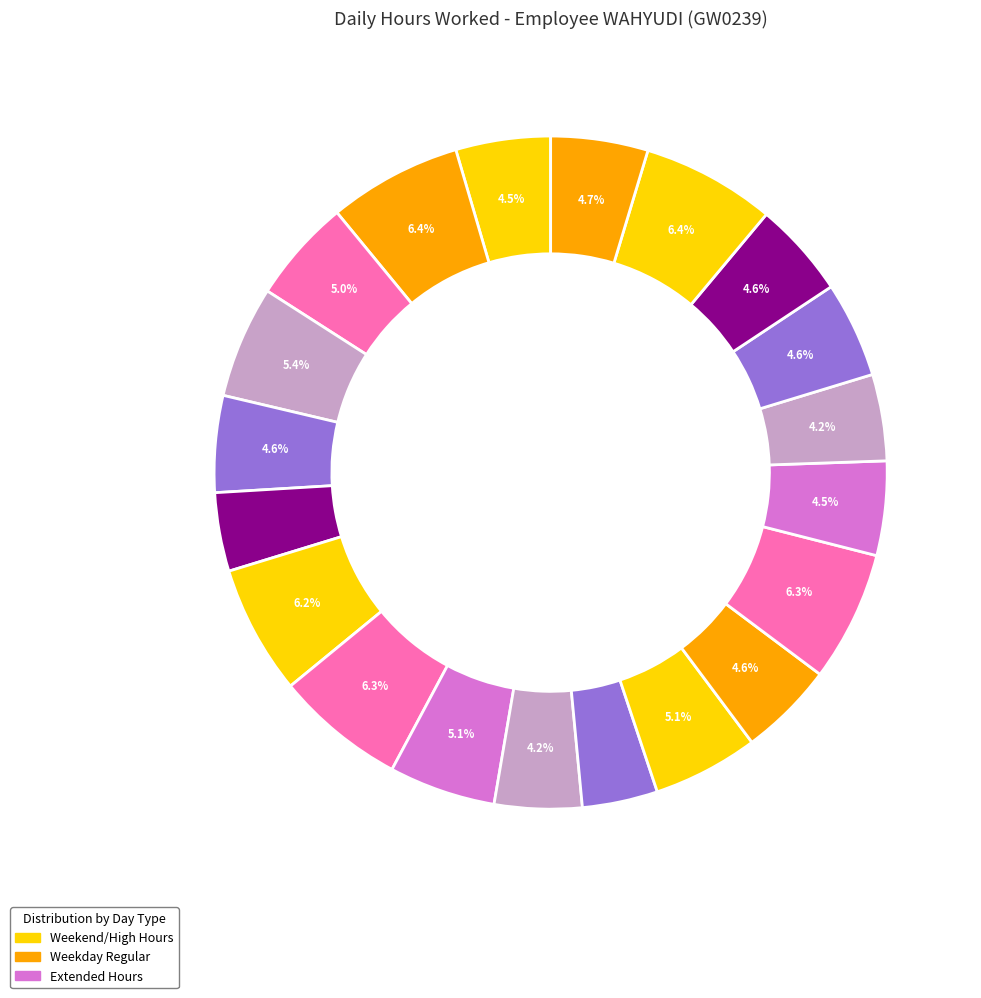

To the nearest percent, what portion does 6-Wed represent?

6%